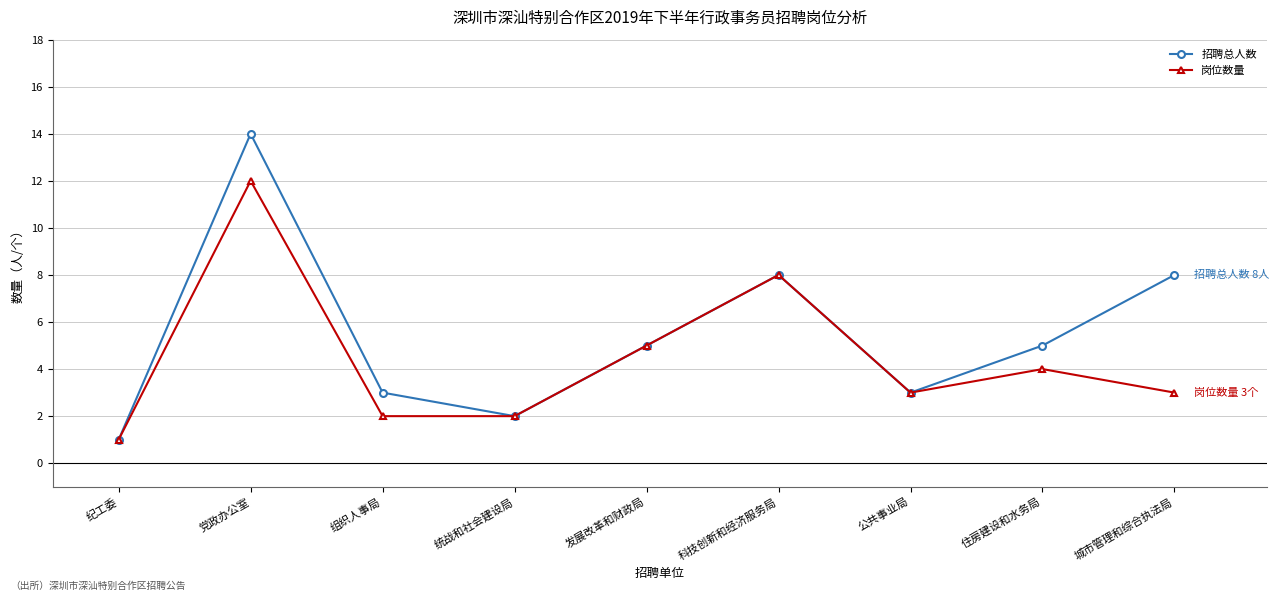

The 招聘总人数 series shows 7 at 住房建设和水务局. True or false?

False